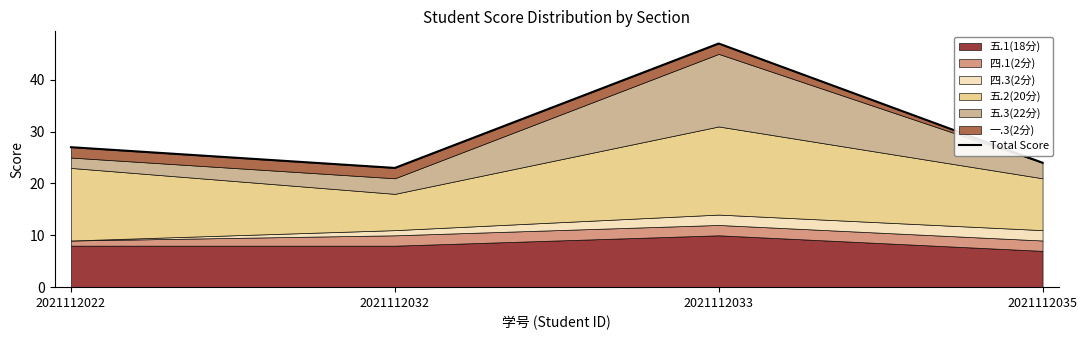

How many data points are less than 27?

2